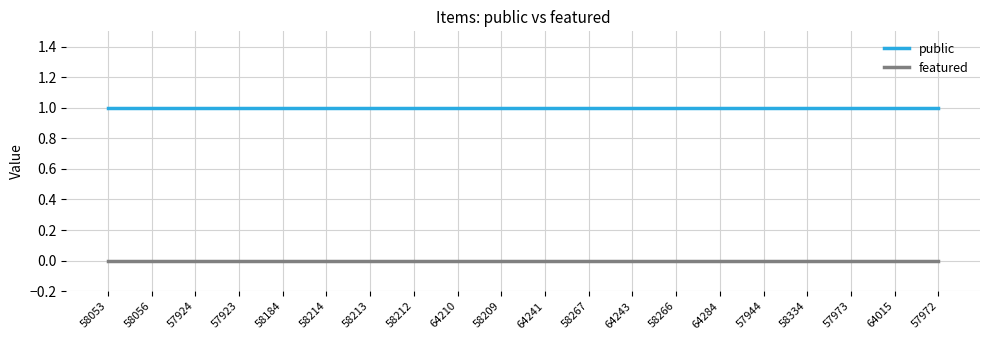

True or false: featured and public cross at least once.

False